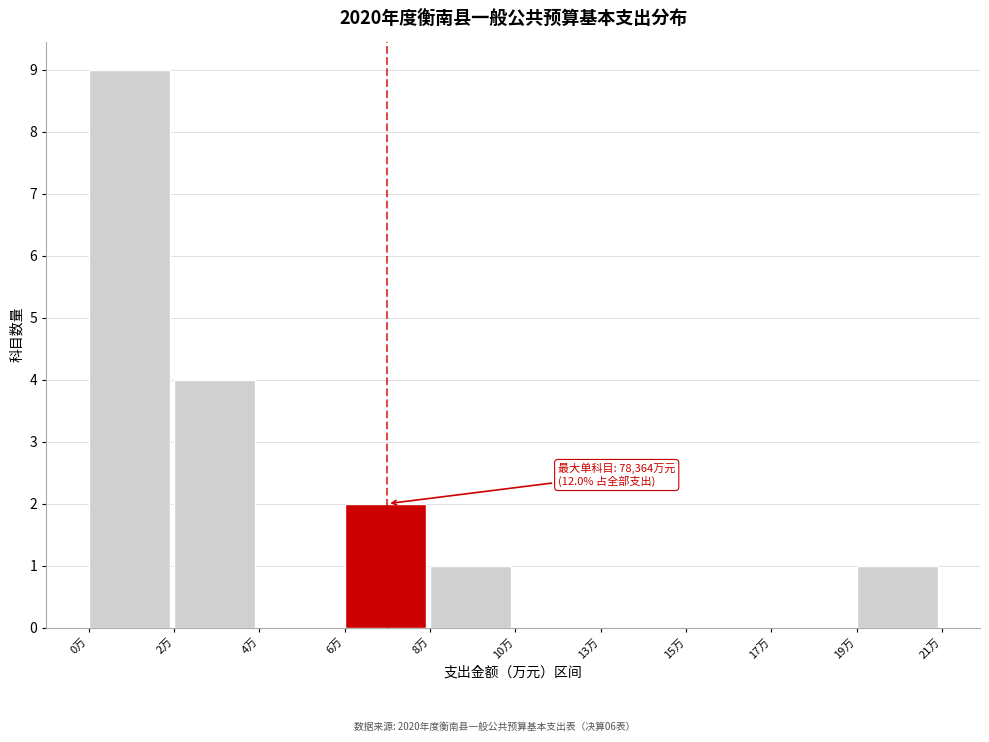

Reading left to right, list all the values displayed in this chart.

0万=9	2万=4	4万=0	6万=2	8万=1	10万=0	13万=0	15万=0	17万=0	19万=1